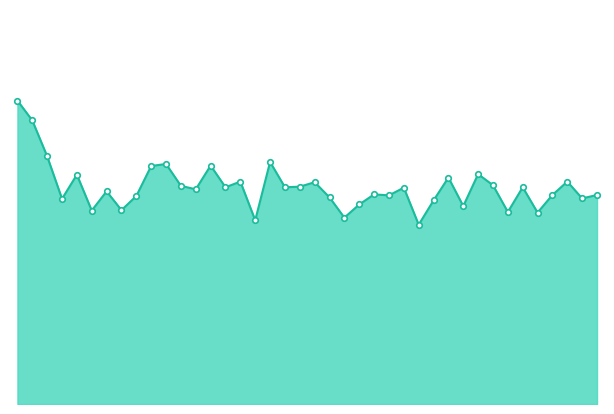

Reading left to right, extract all data points from this chart.

15.0	14.0	12.2	10.1	11.3	9.6	10.5	9.6	10.3	11.8	11.8	10.8	10.6	11.8	10.7	11.0	9.1	11.9	10.7	10.7	10.9	10.2	9.2	9.8	10.3	10.3	10.7	8.8	10.1	11.2	9.8	11.3	10.8	9.5	10.7	9.4	10.3	11.0	10.2	10.3